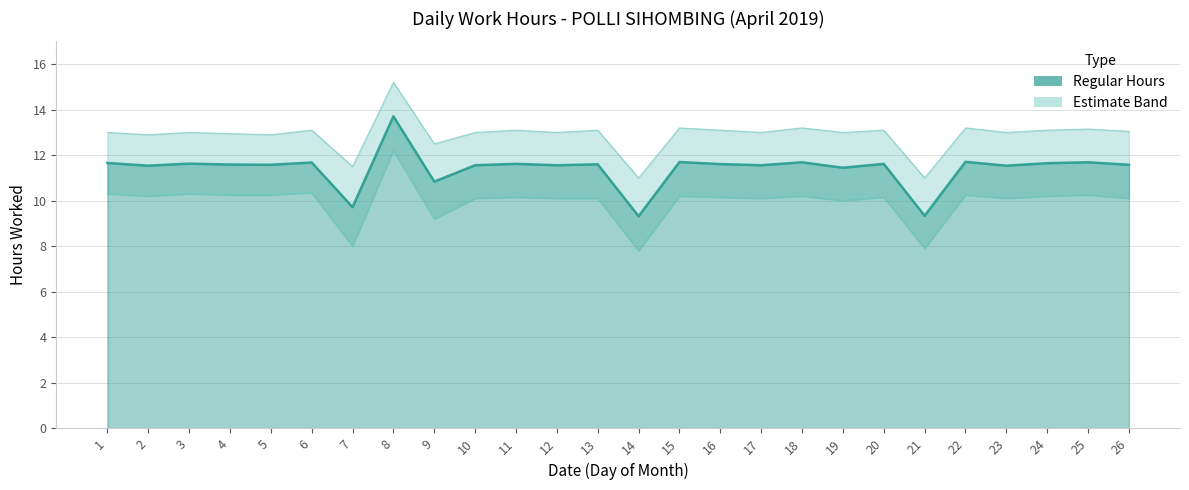

True or false: Upper Estimate Band and Regular Hours cross at least once.

False